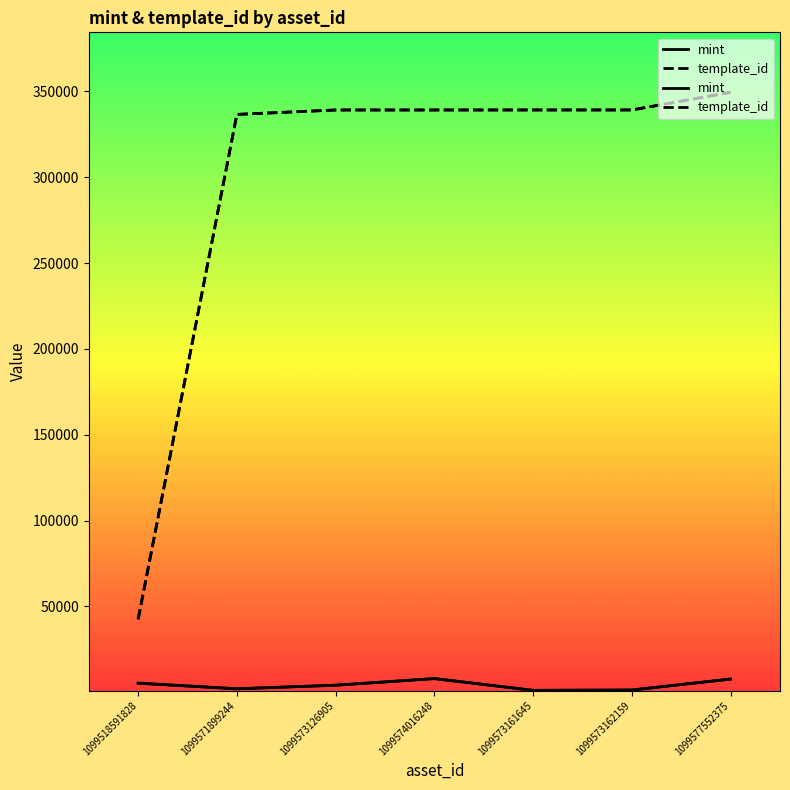

What is the label of the 3rd point from the right?

1099573161645